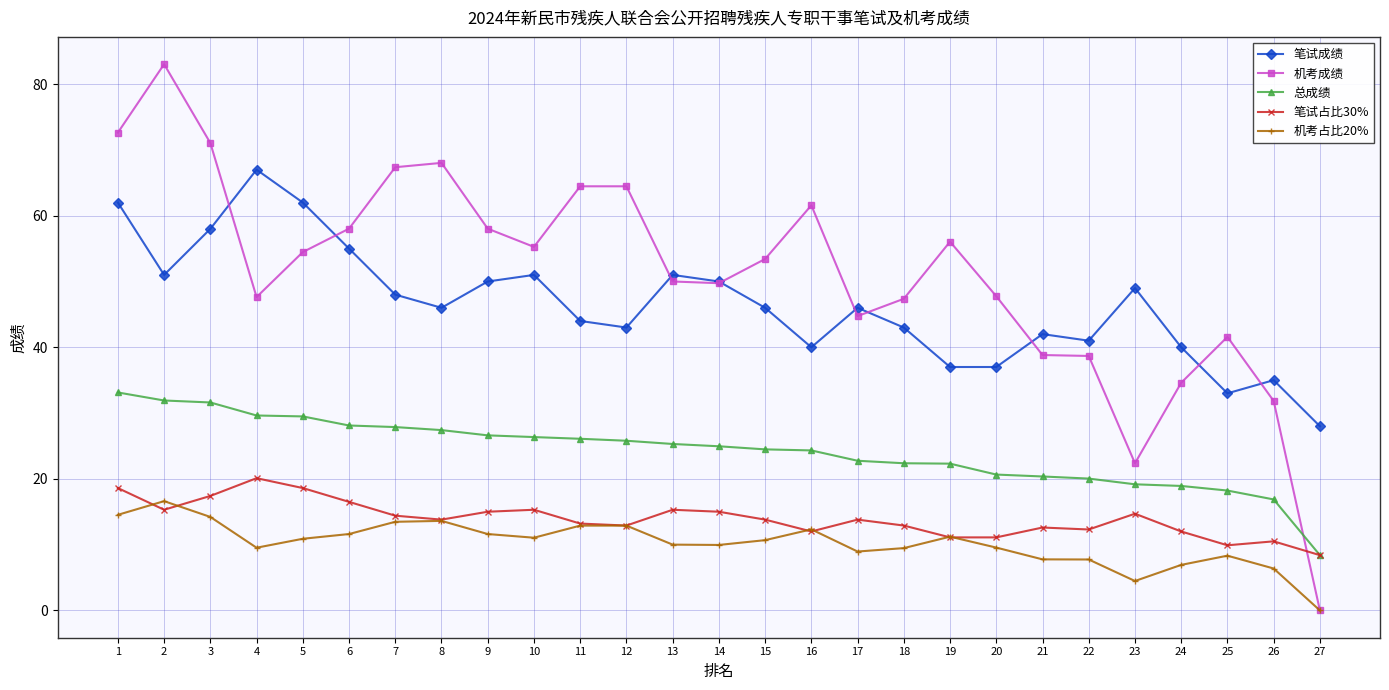

Which series has the largest total across all categories?

机考成绩